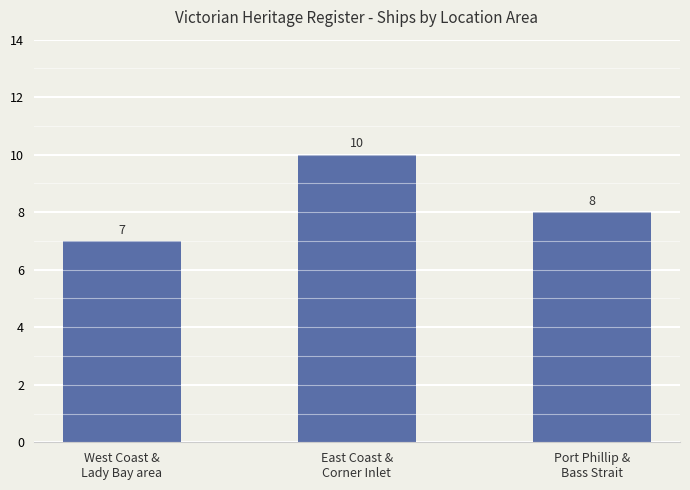

At which category does the chart reach its minimum across all series?

West Coast &
Lady Bay area